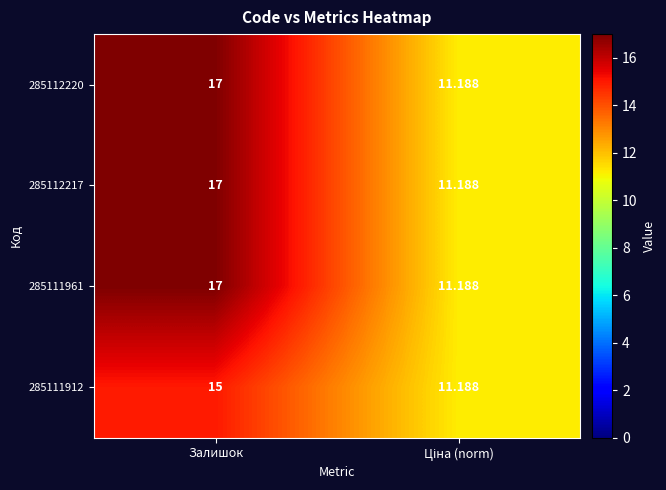

Which category has the highest value in the 285111961 series?

Залишок